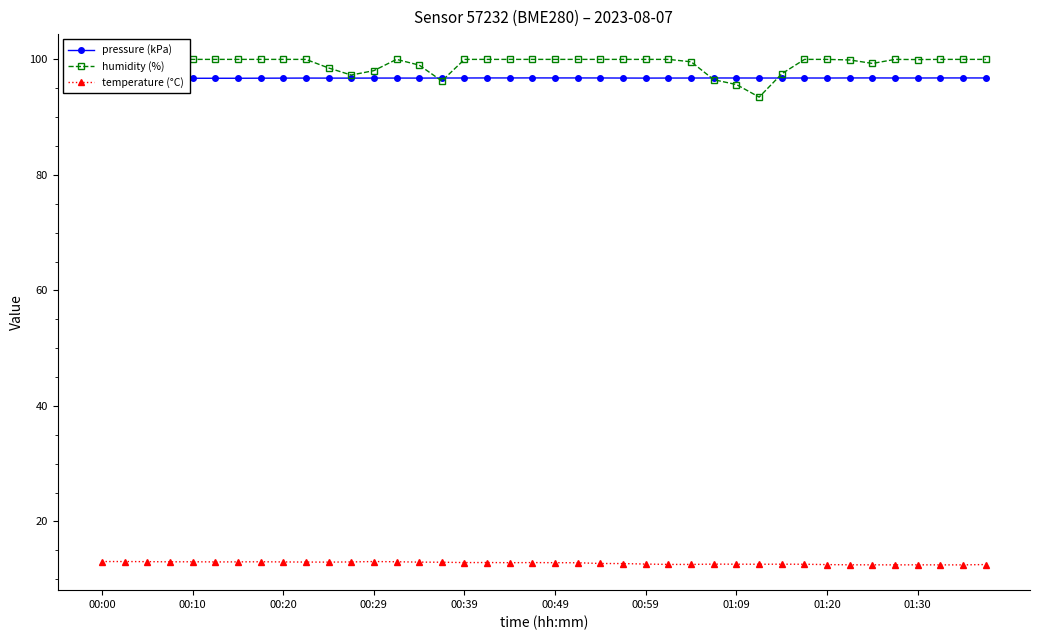

What is the lowest value of the pressure (kPa) series?

96.7